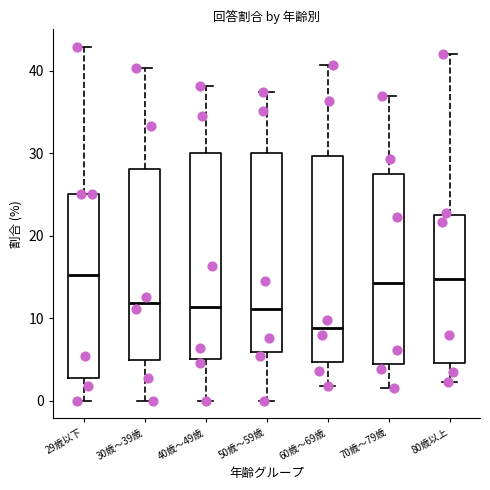

Where is the lower edge of the box for 30歳～39歳 on the y-axis? The values are not printed on the chart, so give them approximately, as read against the axis.

5